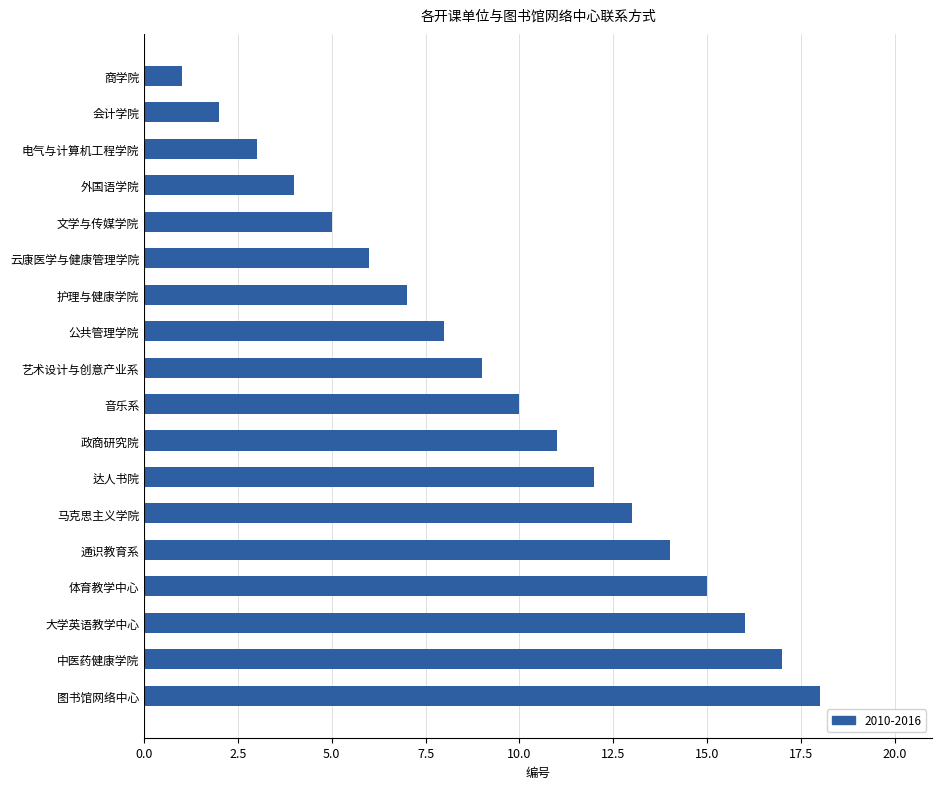

What is the change in value from 会计学院 to 政商研究院?

+9